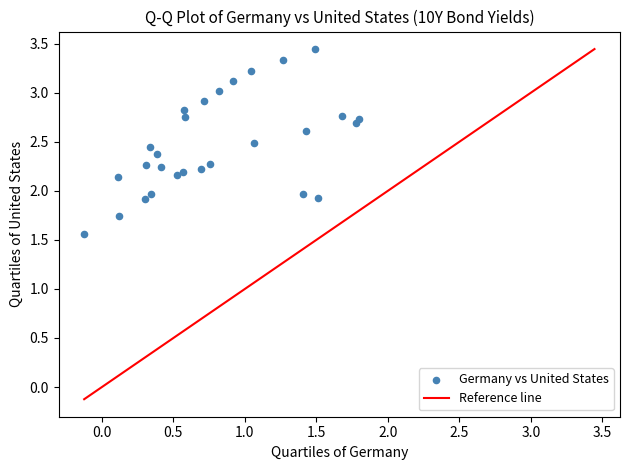

What is the range of X values (max minus min)?

1.9